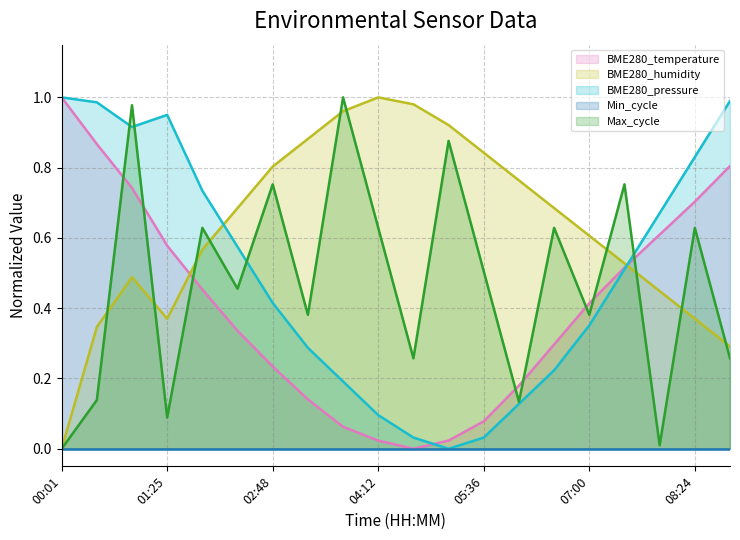

Which series has the largest range (max minus min)?

BME280_temperature